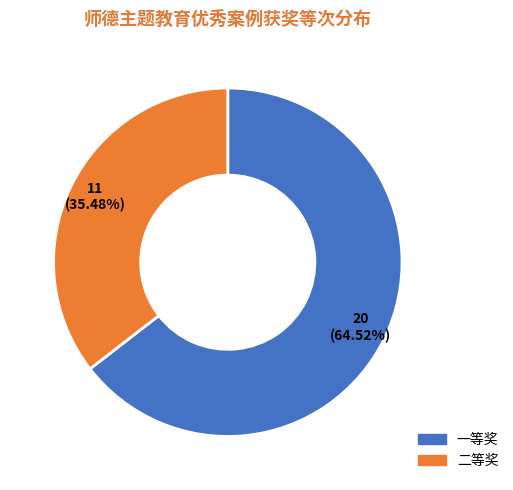

Which has a higher value, 一等奖 or 二等奖?

一等奖